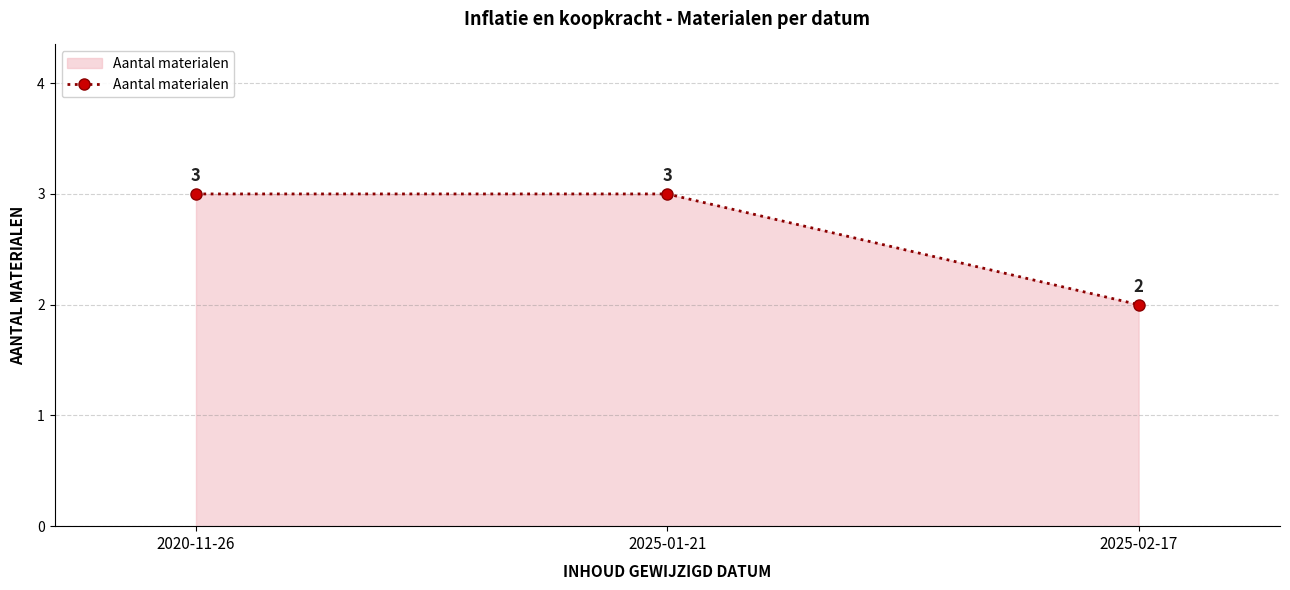

What is the sum of the values at 2025-01-21 and 2025-02-17?

5